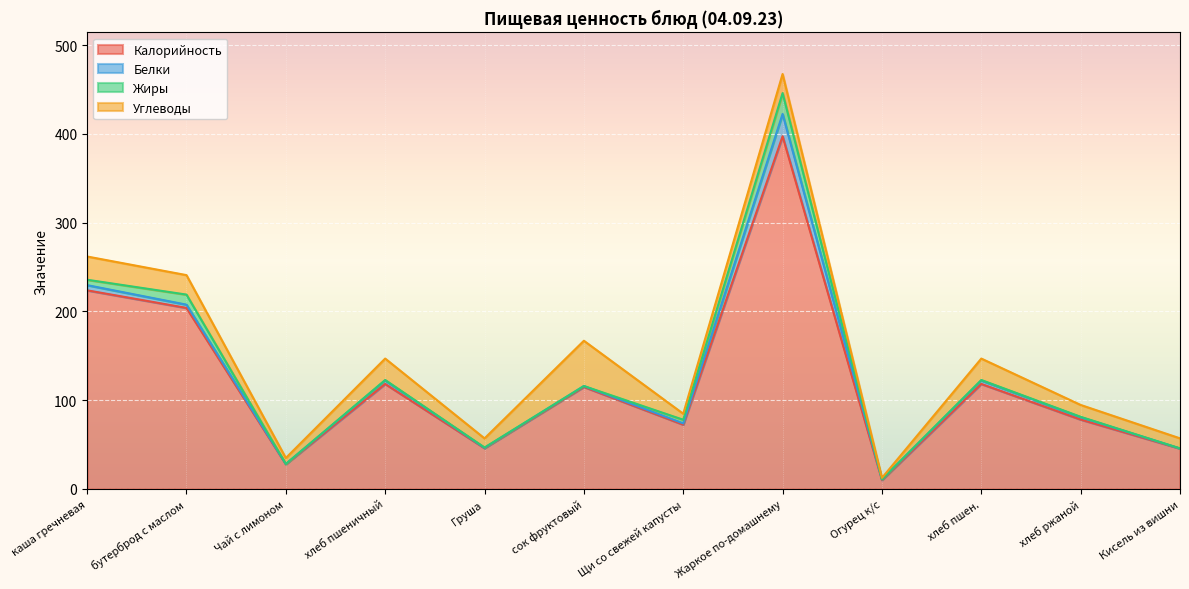

What is the difference between the highest and lowest values at Огурец к/с?

10.0